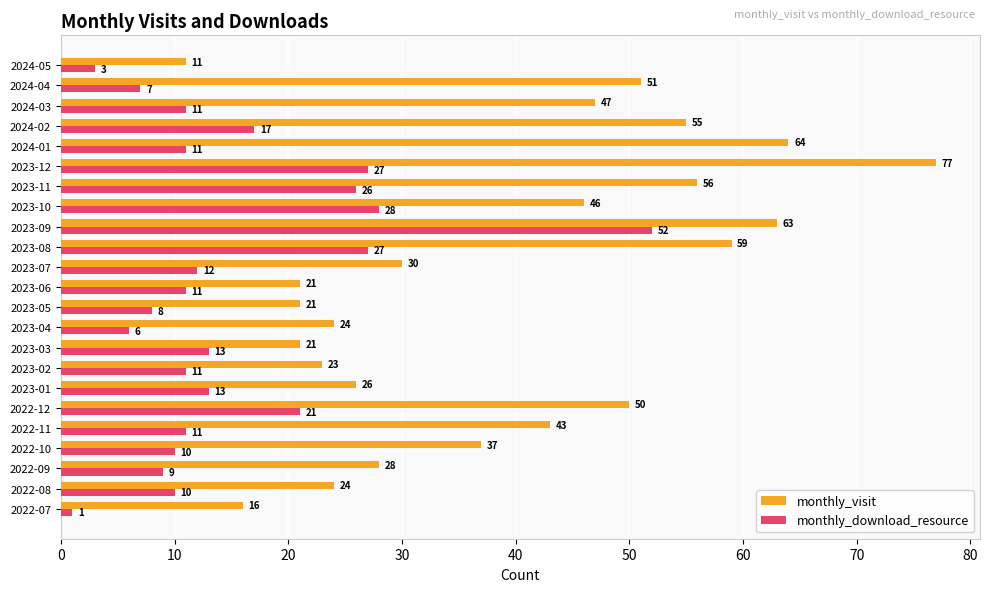

At which category is the sum across all series the highest?

2023-09